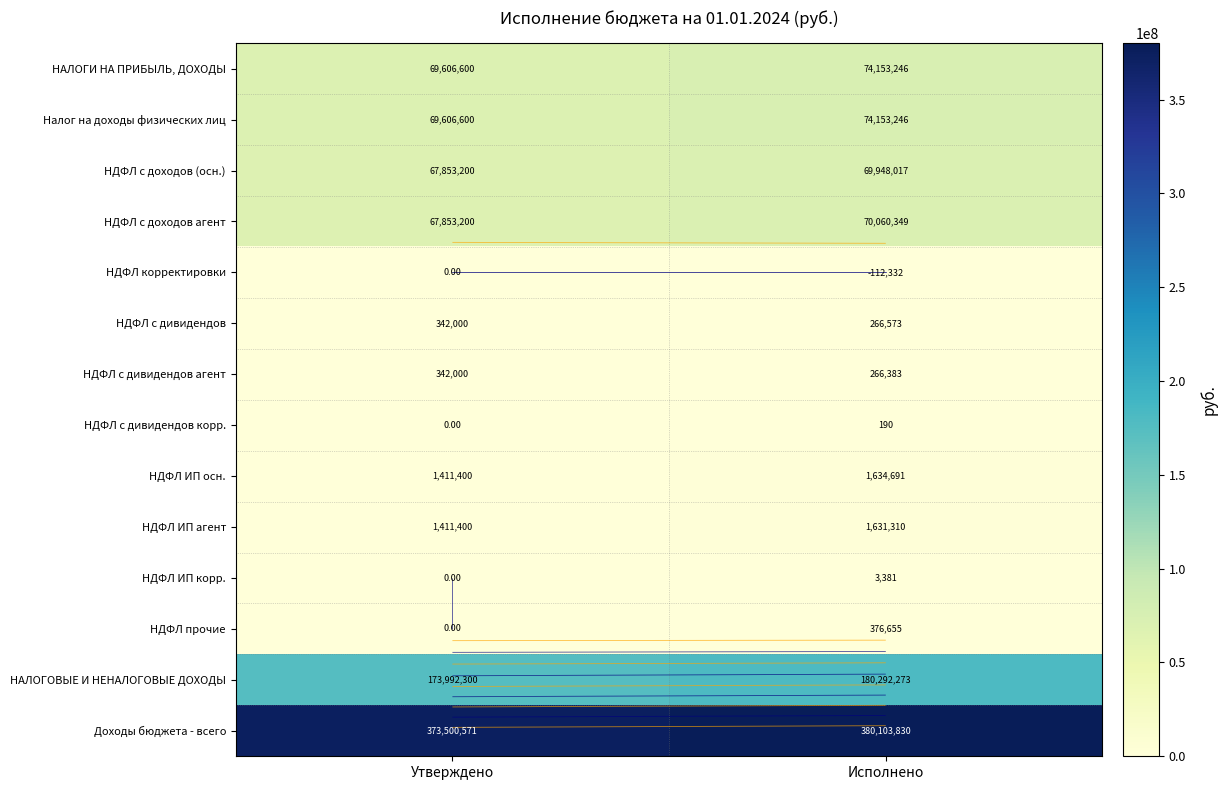

Is it true that НАЛОГОВЫЕ И НЕНАЛОГОВЫЕ ДОХОДЫ equals 173992300.0 at Утверждено?

True